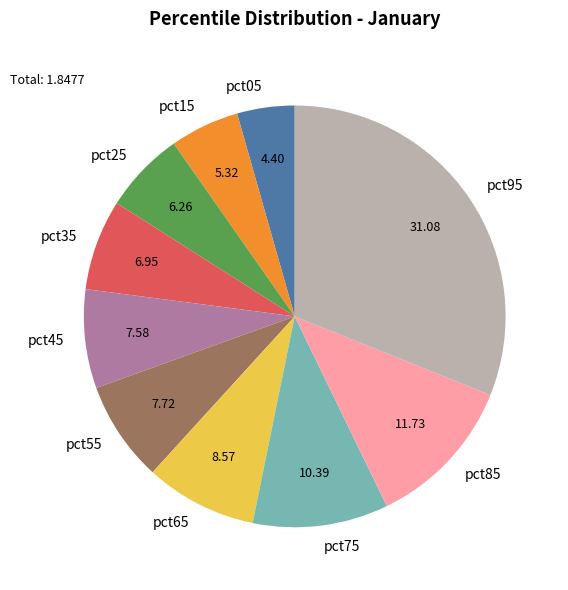

Does any single category account for the majority?

No